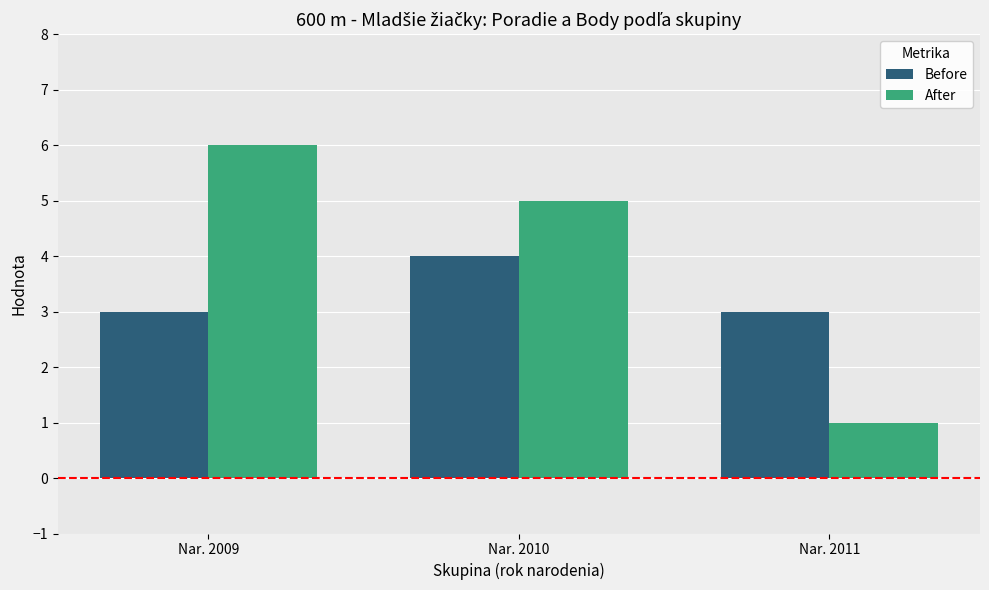

Is the value of After at Nar. 2010 greater than the value of Before at Nar. 2010?

Yes